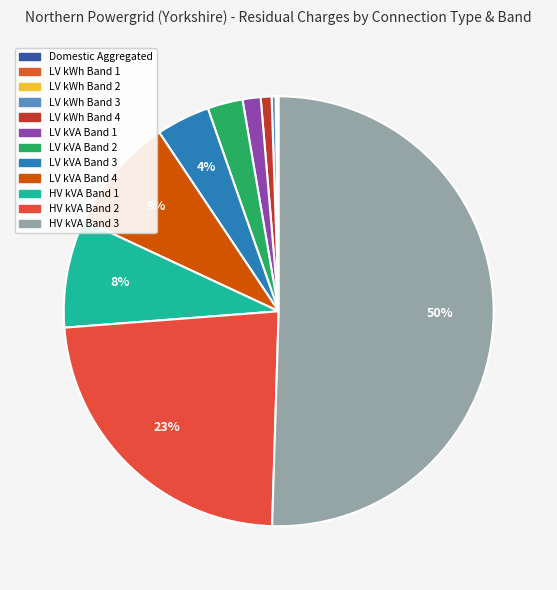

What percentage do LV kVA Band 4 and HV kVA Band 2 together represent?

32.0%